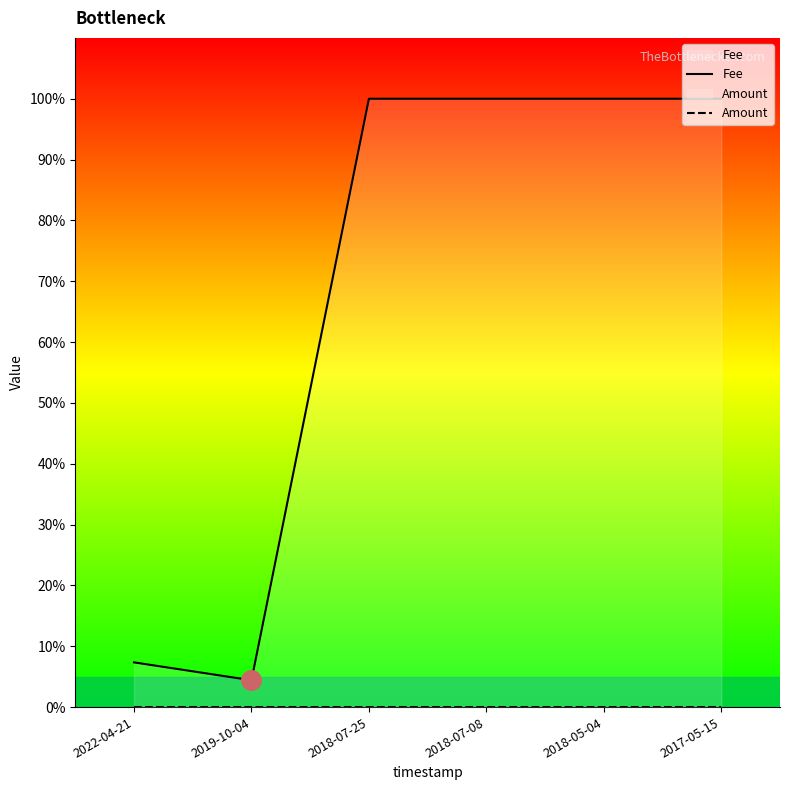

Which series contains the highest Y value?

Fee